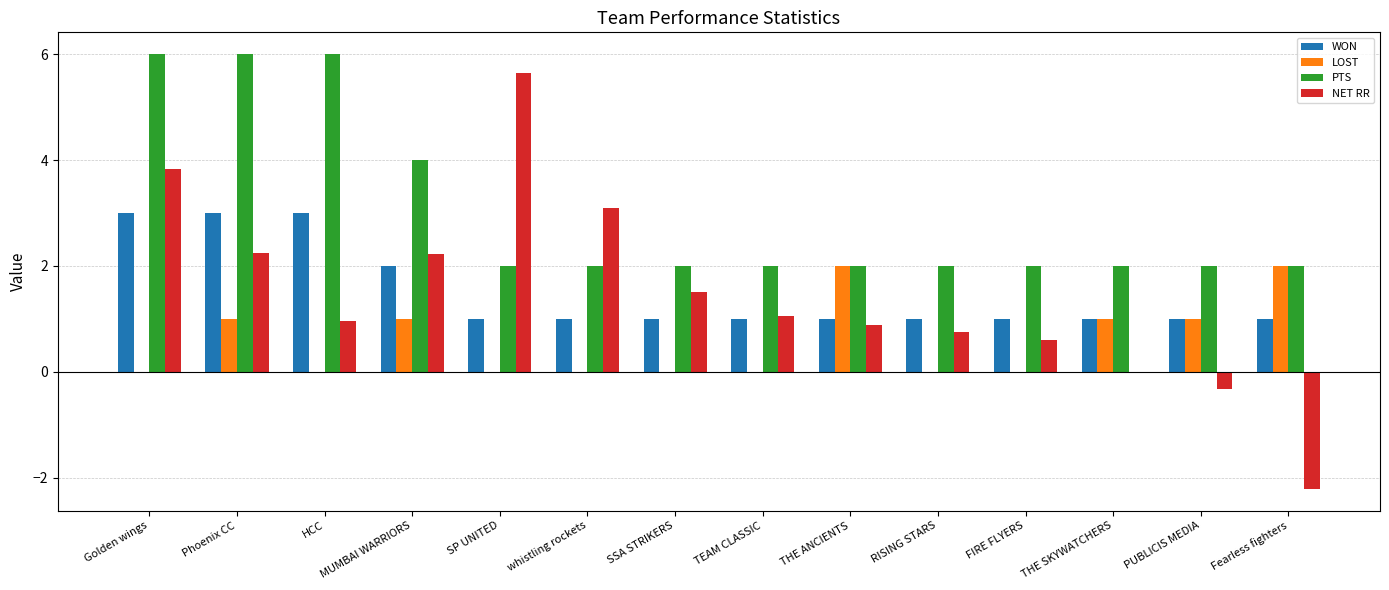

Which series changed the most between RISING STARS and THE SKYWATCHERS?

LOST